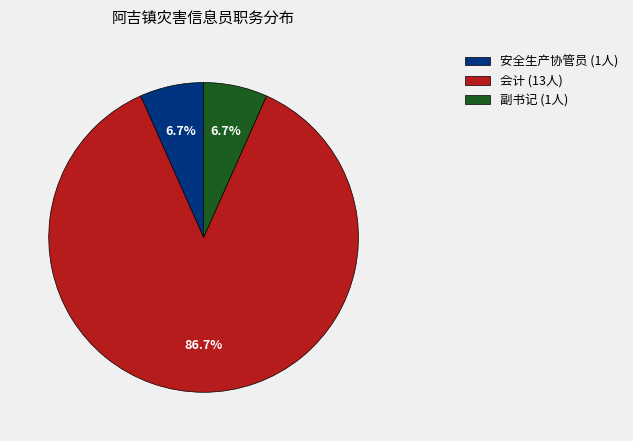

Is the sum of 副书记 (1人) and 安全生产协管员 (1人) greater than half?

No